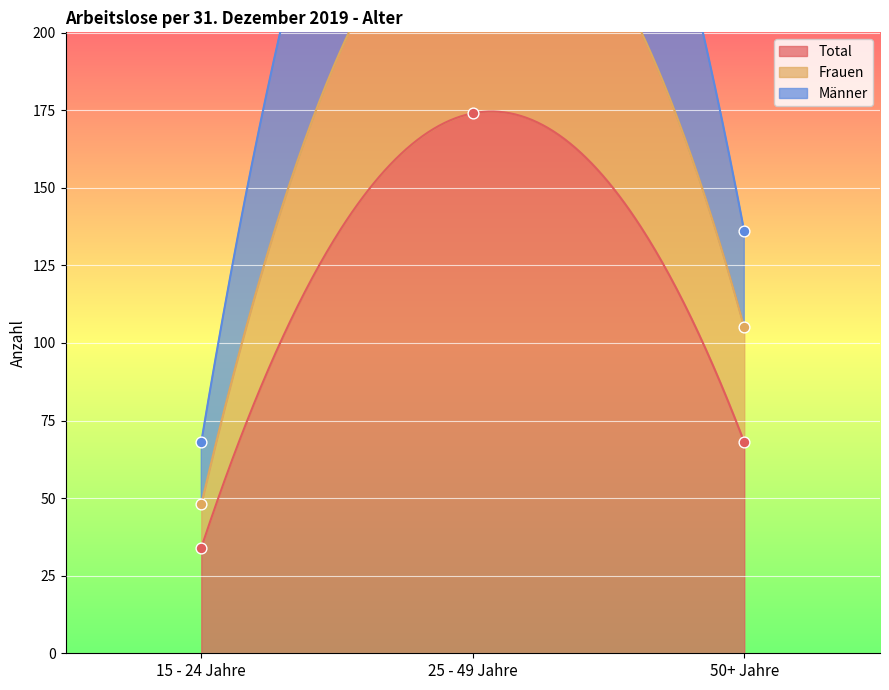

Which series has the largest Y range (max minus min)?

Männer